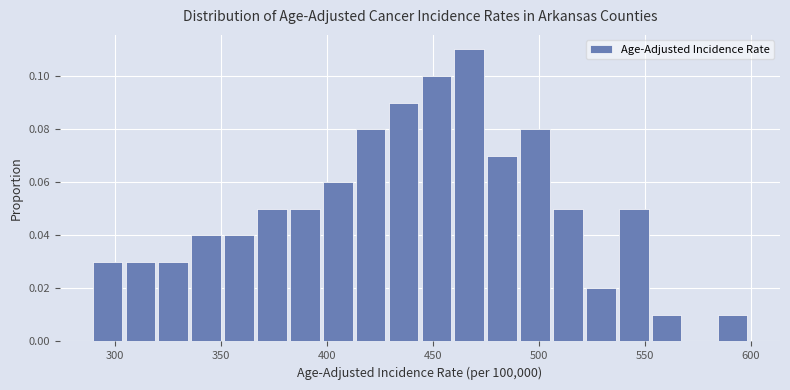

Read against the x-axis, roughly where is the centre of the tallest bar?

465